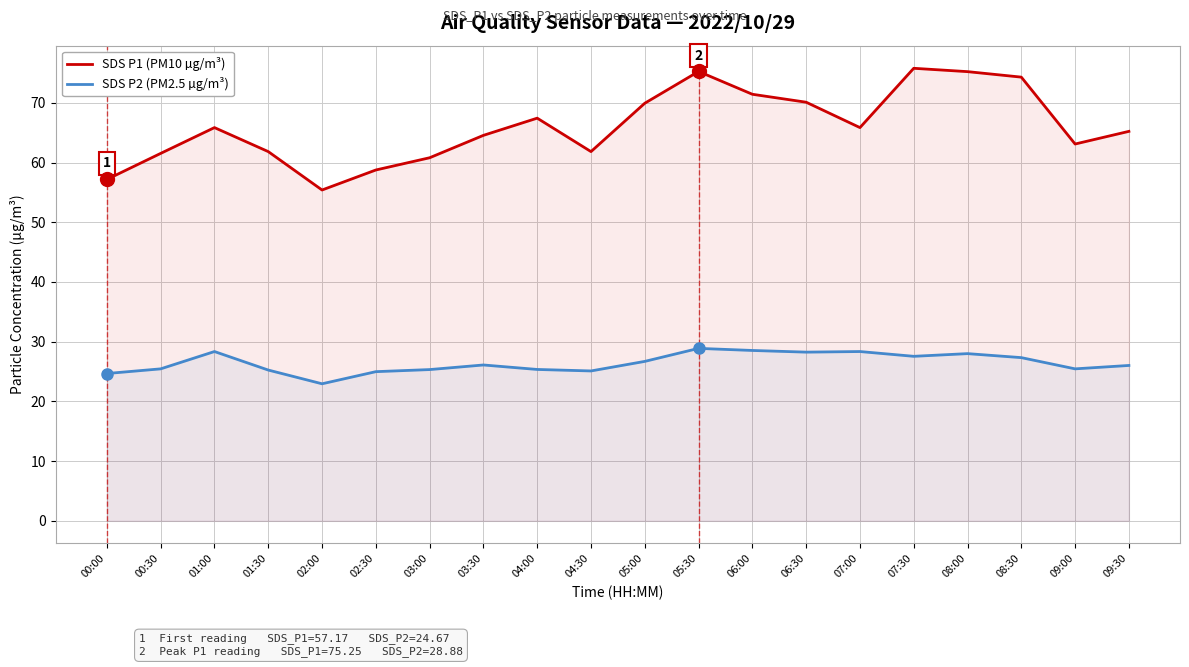

Which category has the lowest value across all series?

02:00